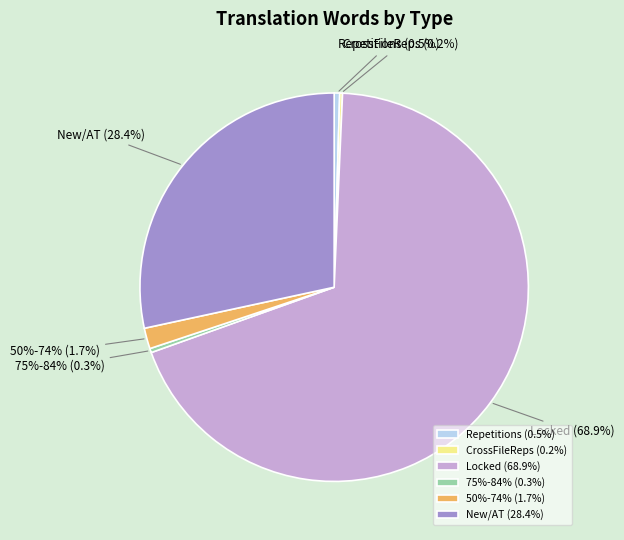

How many slices are in this pie chart?

6